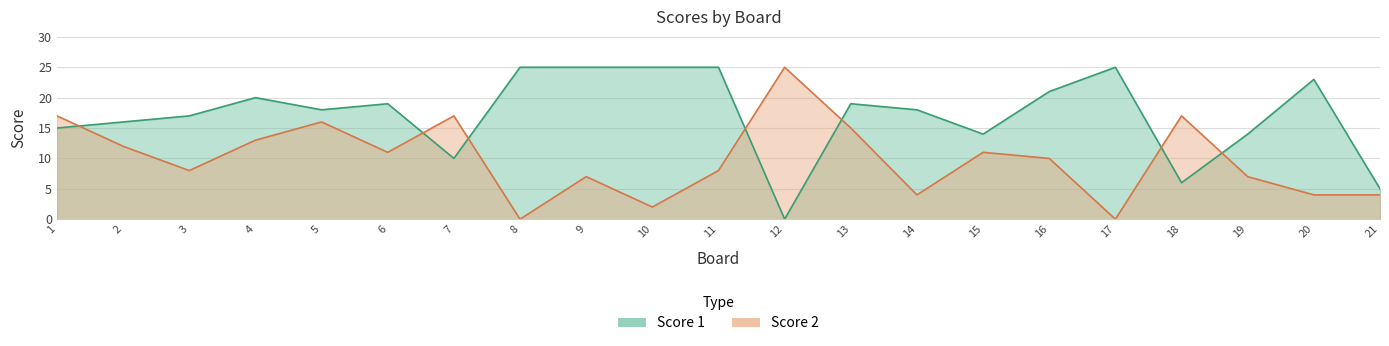

At 7, list the series in order from smallest to largest.

Score 1, Score 2